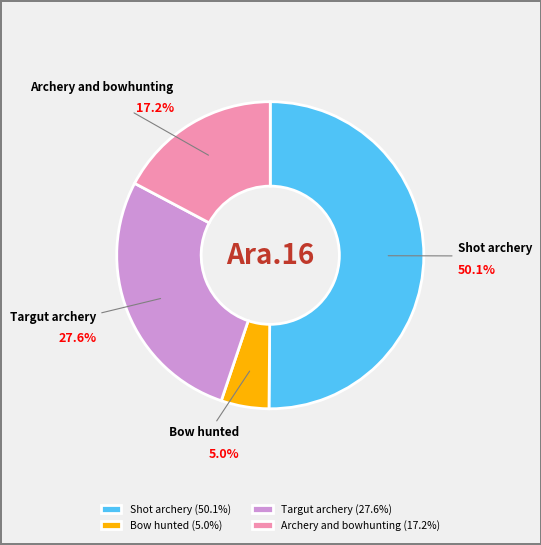

To the nearest percent, what is the combined percentage of Shot archery and Targut archery?

78%